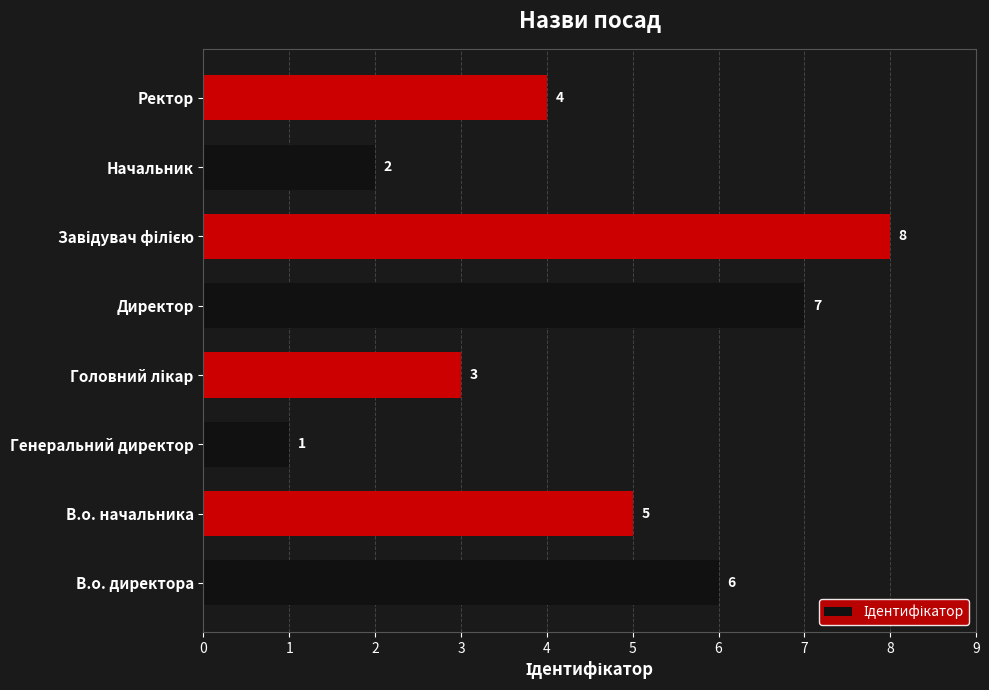

What is the change in value from Генеральний директор to Начальник?

+1